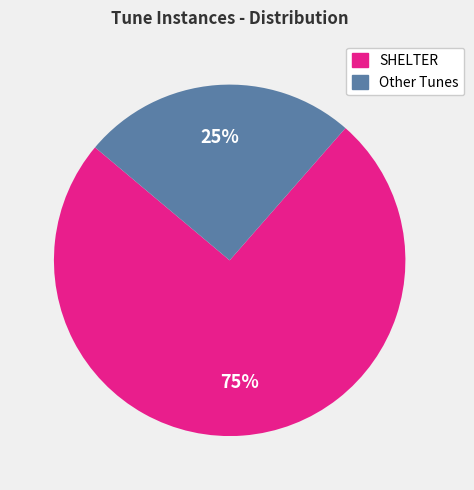

To the nearest percent, what is the average slice percentage?

50%